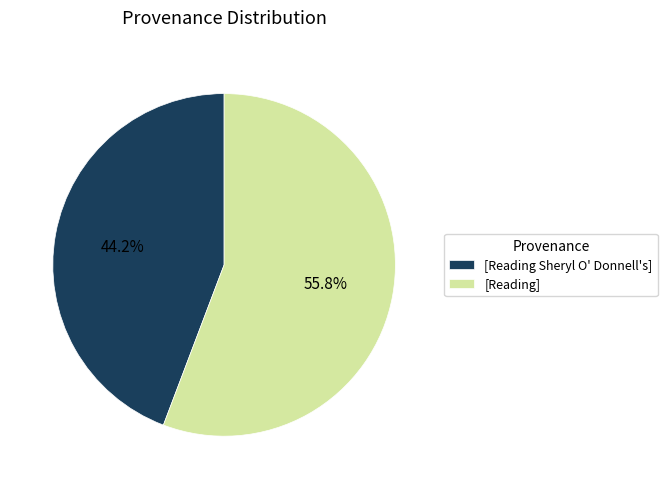

What percentage is NOT represented by [Reading]?

44.2%